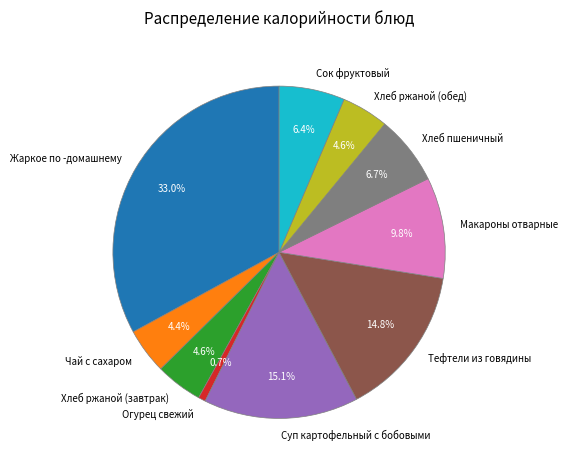

To the nearest percent, what portion does Чай с сахаром represent?

4%